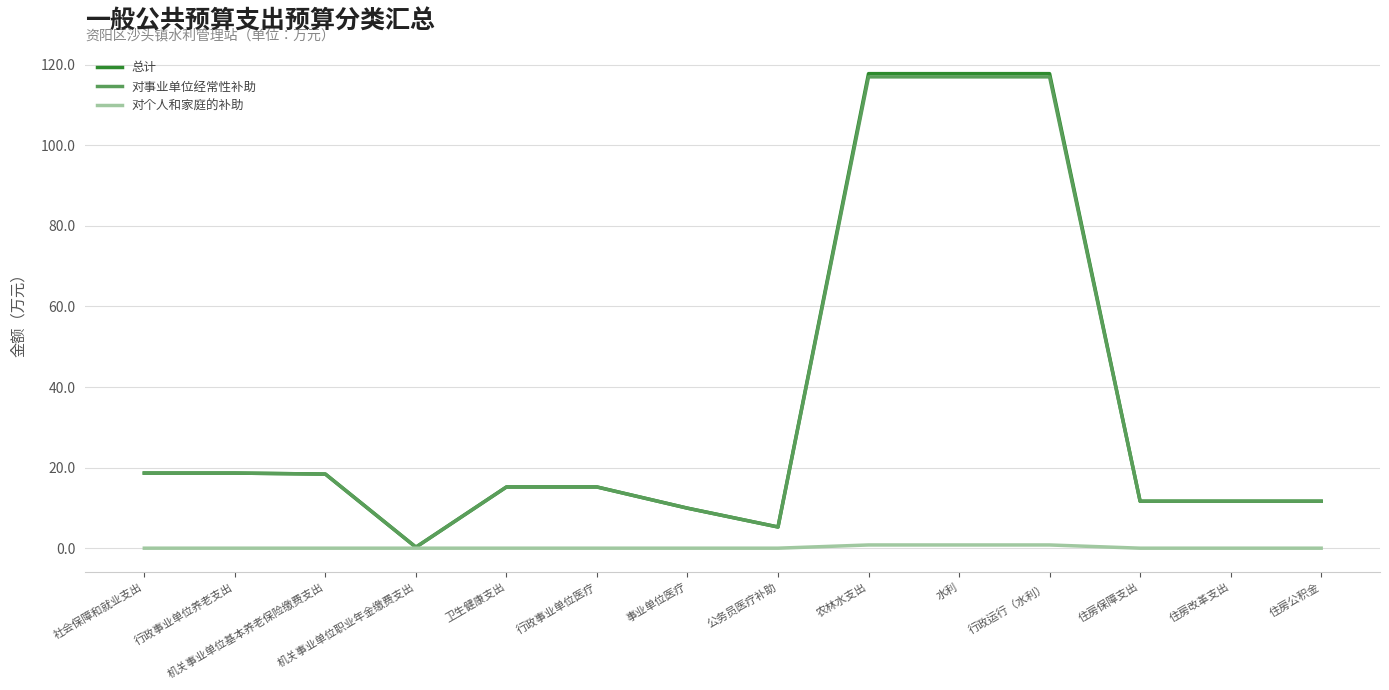

What is the maximum value shown in the chart?

117.8